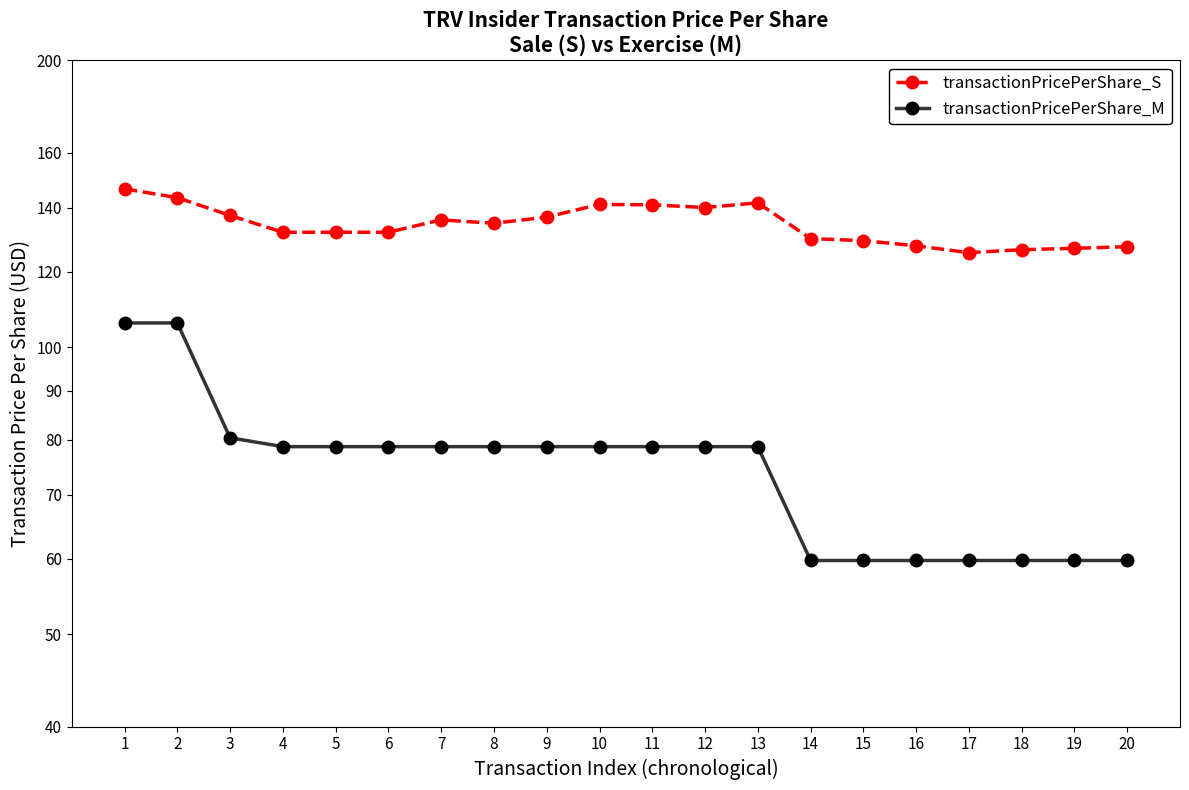

What is the value of the transactionPricePerShare_M point at the 8th from the left?

78.7